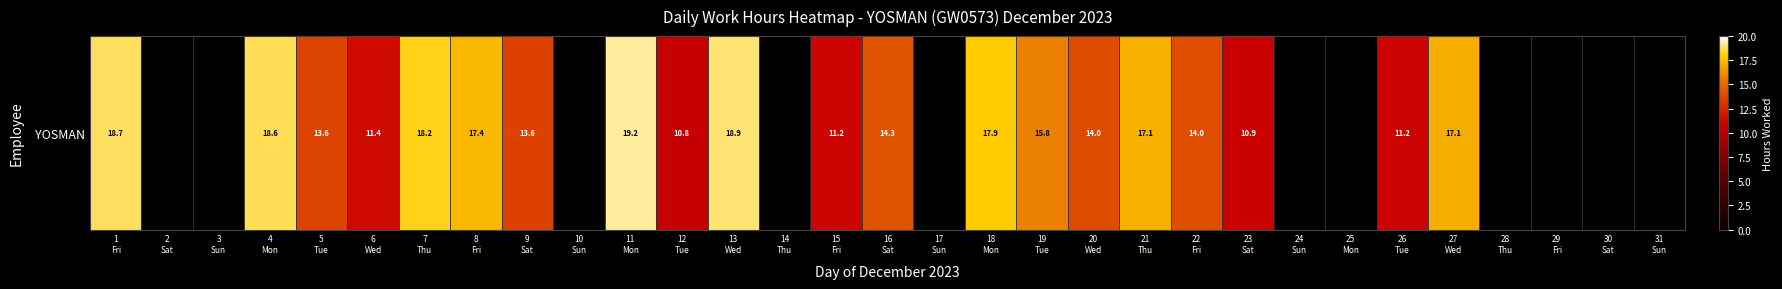

Is it true that the value at 16
Sat is 18.8?

False